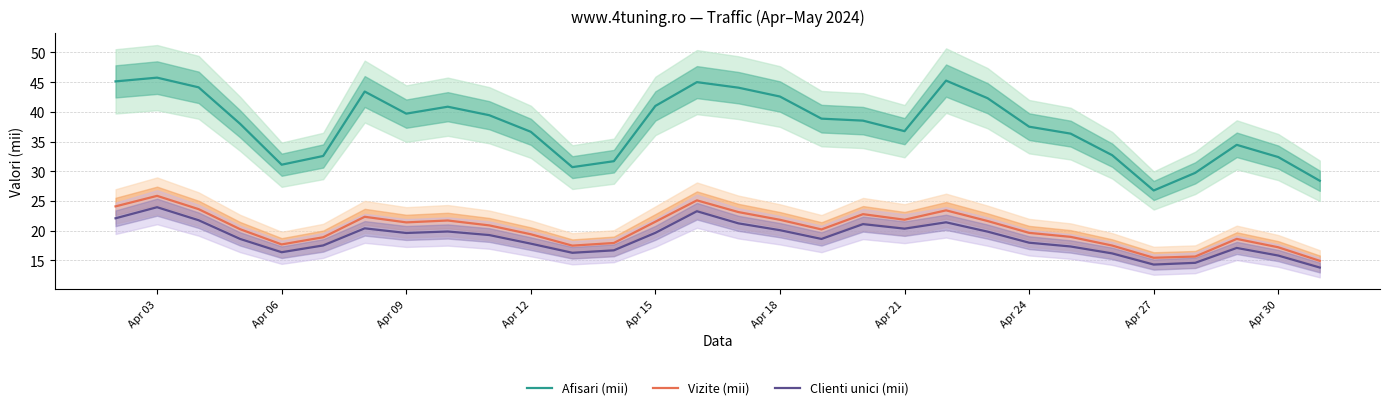

True or false: Afisari (mii) and Vizite (mii) intersect in this chart.

False